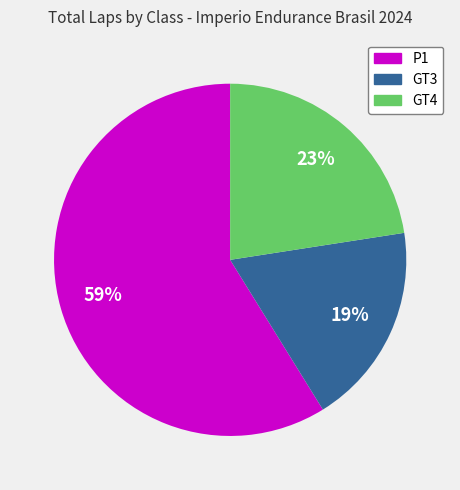

Does any single category account for the majority?

Yes